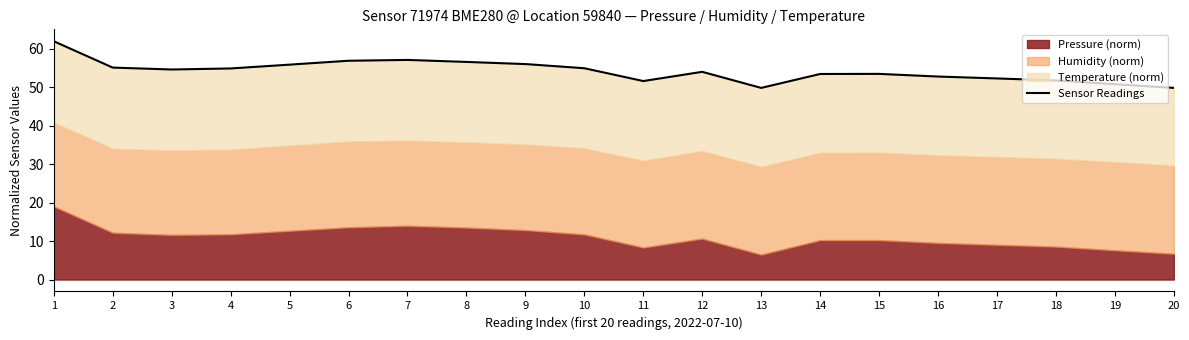

At which label does the data first exceed 54?

1